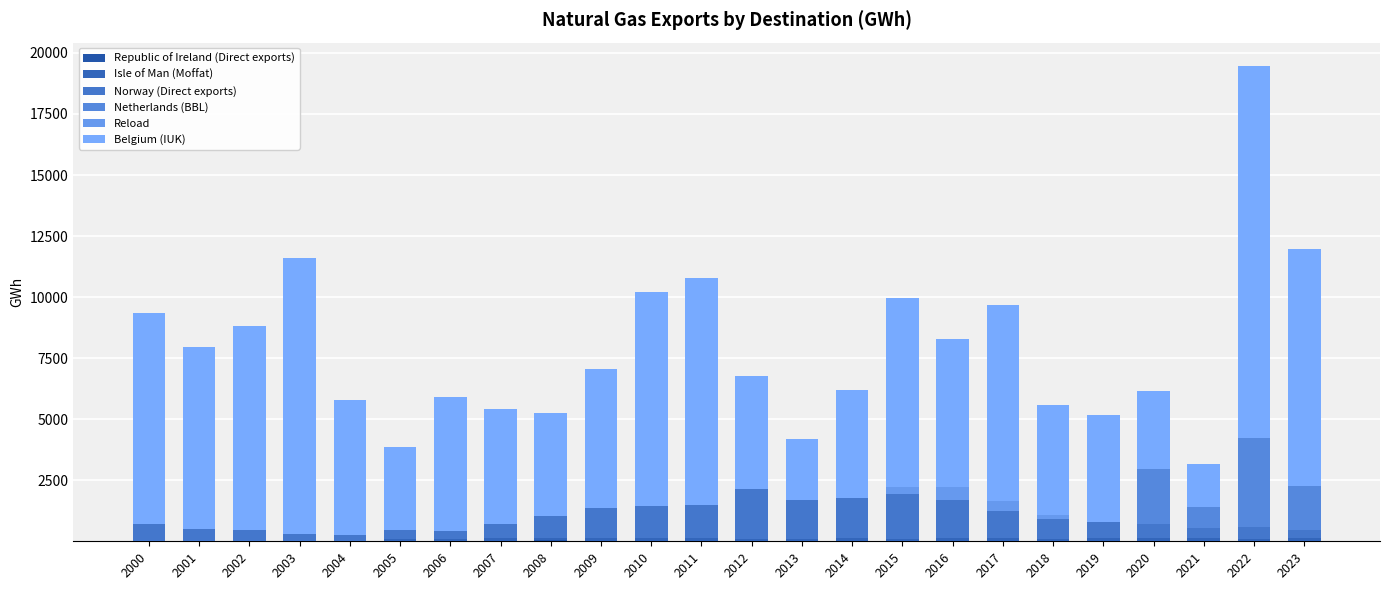

At which label is Republic of Ireland (Direct exports) closest to 17?

2010